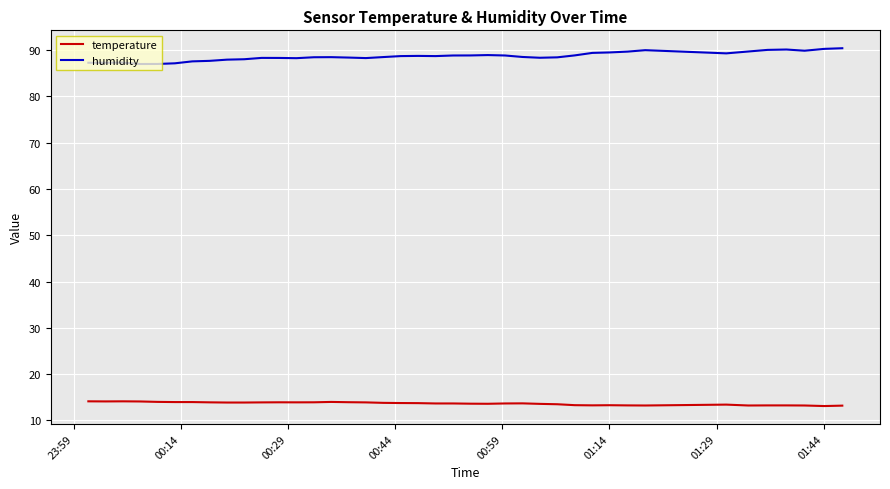

What is the sum of all humidity values?

3545.7